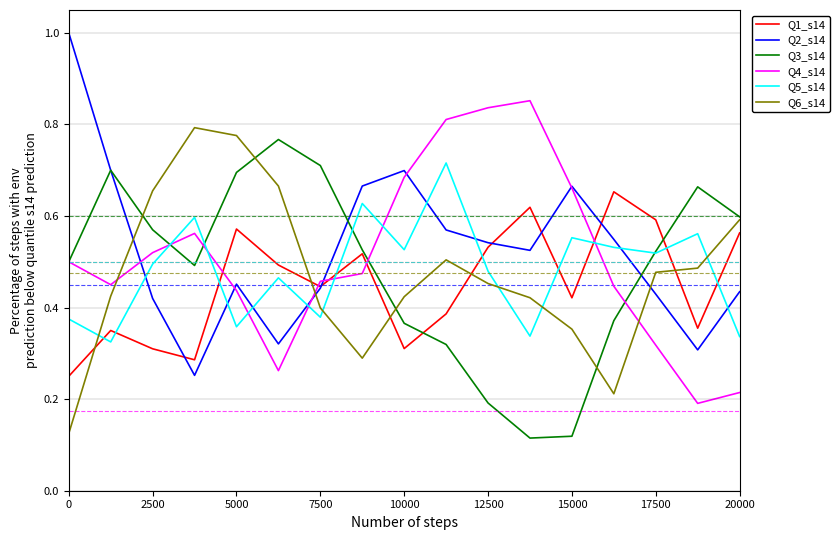

True or false: Q5_s14 and Q3_s14 intersect in this chart.

True